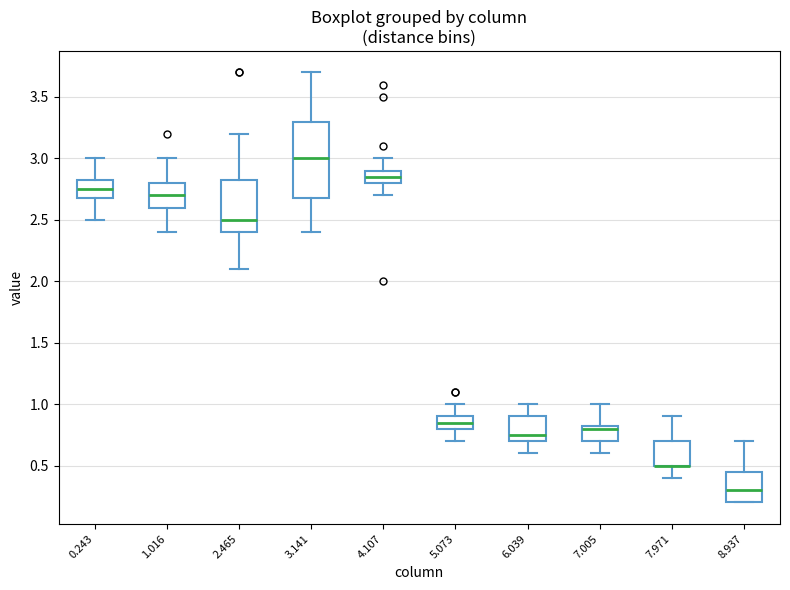

Reading left to right, transcribe this box plot: for each box, give where its median line is, the range the box spans, and where its two whiskers end, as read against the y-axis. The values are not printed on the chart, so give them approximately, as read against the axis.

0.243: median 2.75, box 2.70 to 2.85, whiskers 2.50 to 3.00
1.016: median 2.70, box 2.60 to 2.80, whiskers 2.40 to 3.00
2.465: median 2.50, box 2.40 to 2.85, whiskers 2.10 to 3.20
3.141: median 3.00, box 2.70 to 3.30, whiskers 2.40 to 3.70
4.107: median 2.85, box 2.80 to 2.90, whiskers 2.70 to 3.00
5.073: median 0.85, box 0.80 to 0.90, whiskers 0.70 to 1.00
6.039: median 0.75, box 0.70 to 0.90, whiskers 0.60 to 1.00
7.005: median 0.80, box 0.70 to 0.85, whiskers 0.60 to 1.00
7.971: median 0.50 (drawn on the box's lower edge), box 0.50 to 0.70, whiskers 0.40 to 0.90
8.937: median 0.30, box 0.20 to 0.45, whiskers 0.20 to 0.70